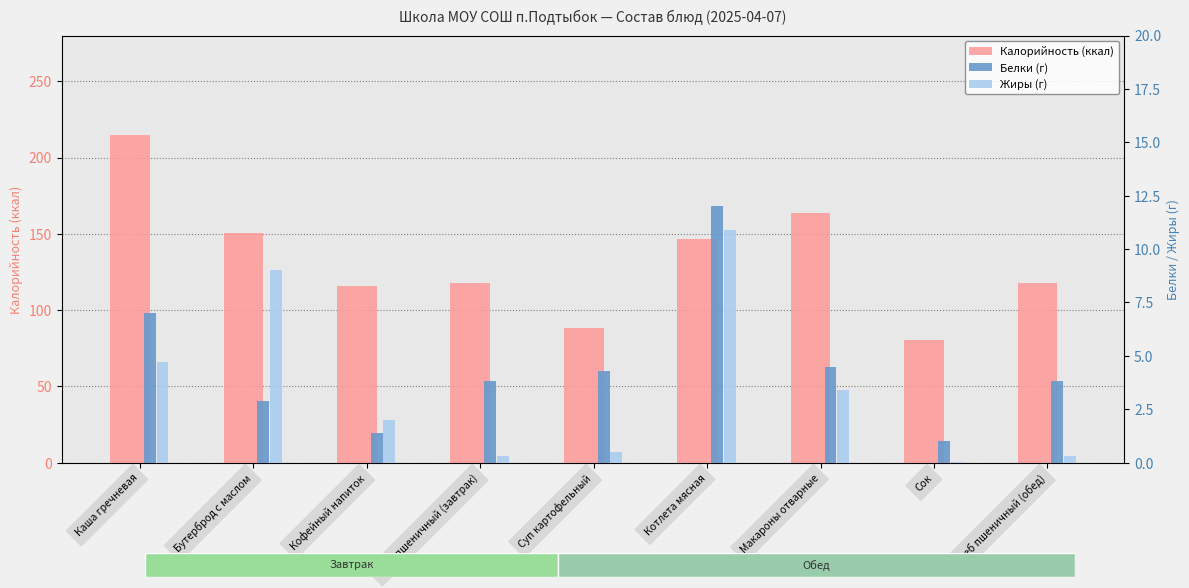

What is the difference between the Калорийность values at Хлеб пшеничный (завтрак) and Суп картофельный?

29.5